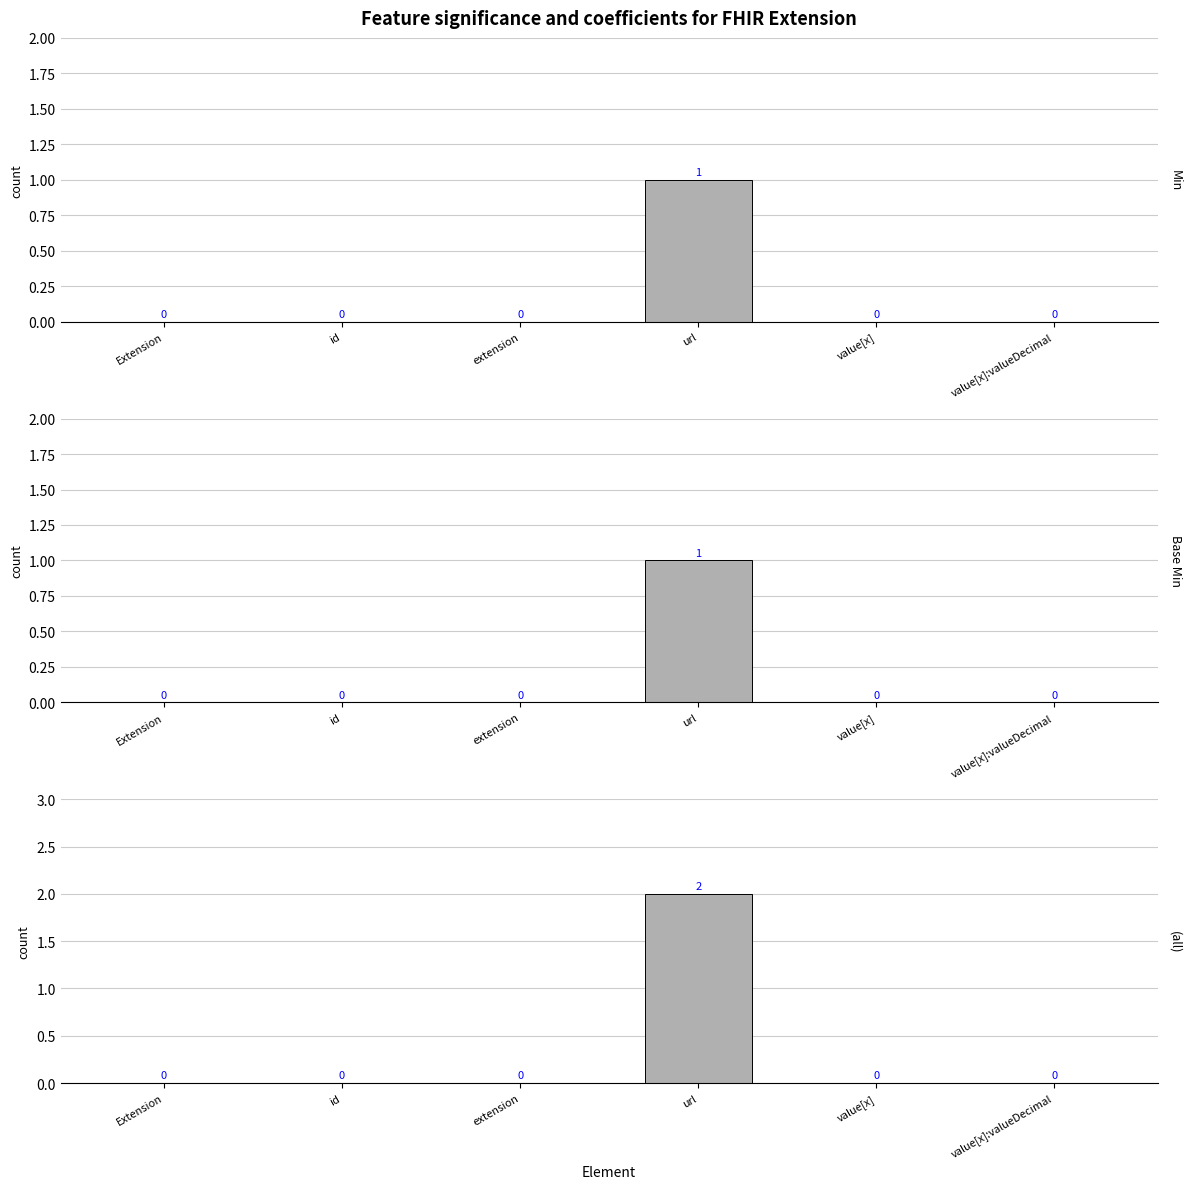

Which series has the widest spread of values?

(all)